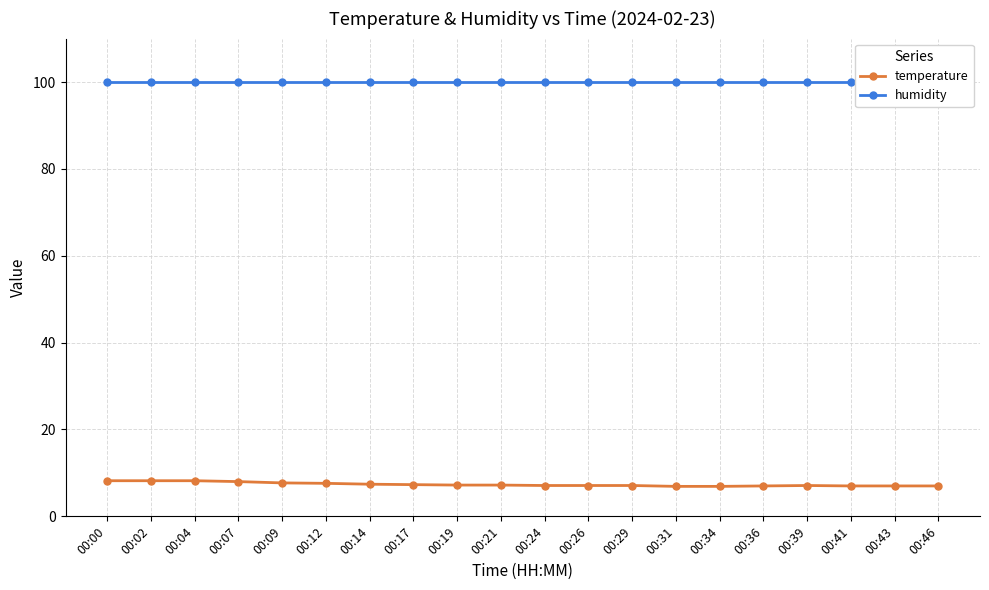

What are all the series names shown in the legend?

temperature, humidity